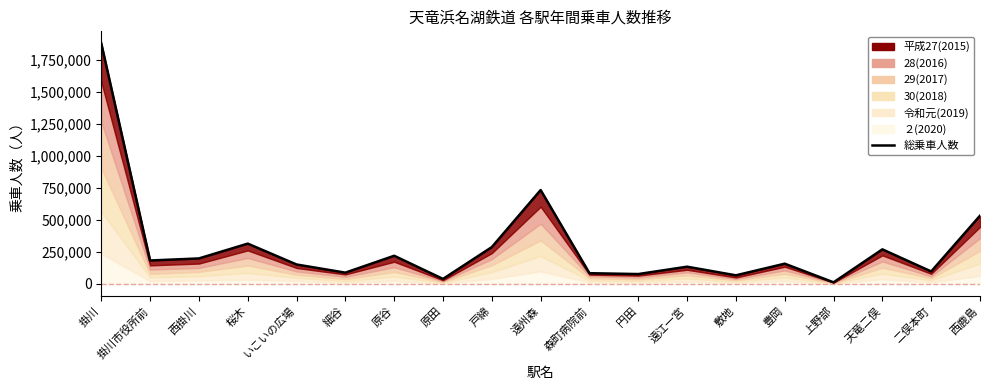

Between 上野部 and 西掛川, which is larger?

西掛川